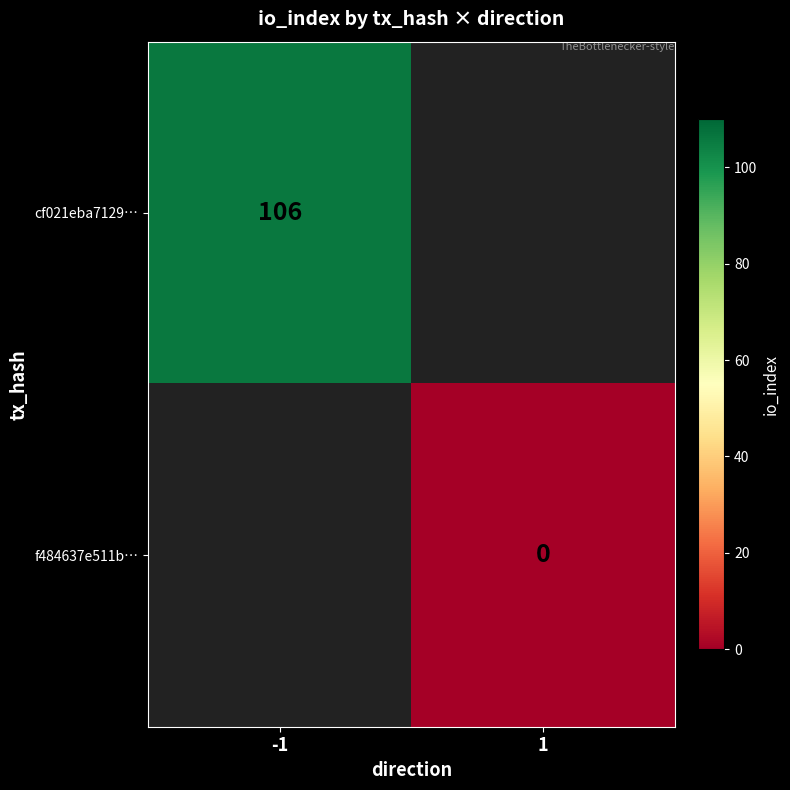

True or false: cf021eba7129… has a value of 52 at -1.

False